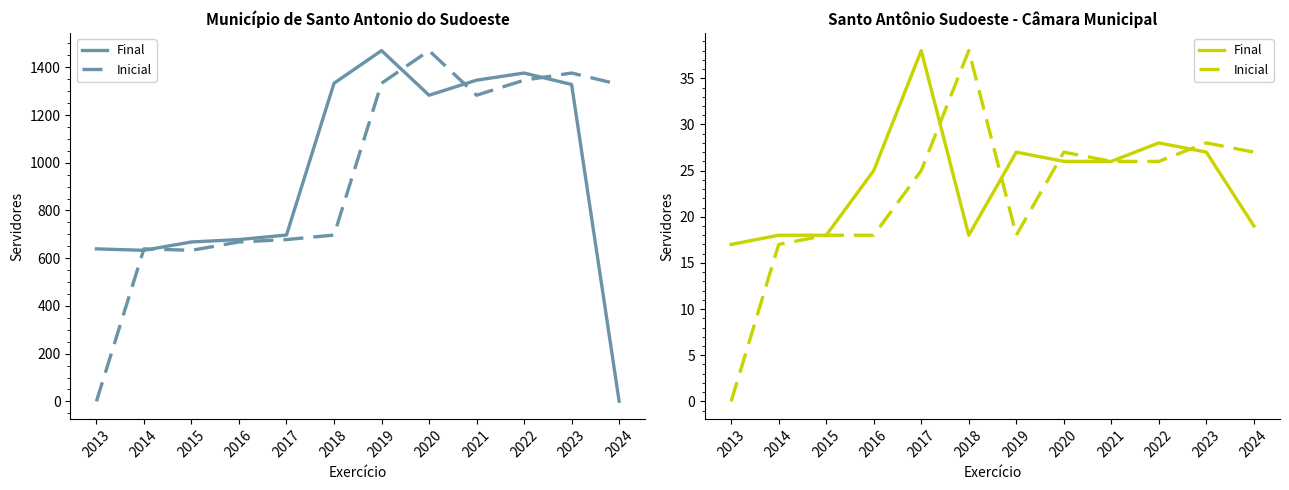

Is the value of Inicial at 2019 greater than the value of Final at 2018?

No